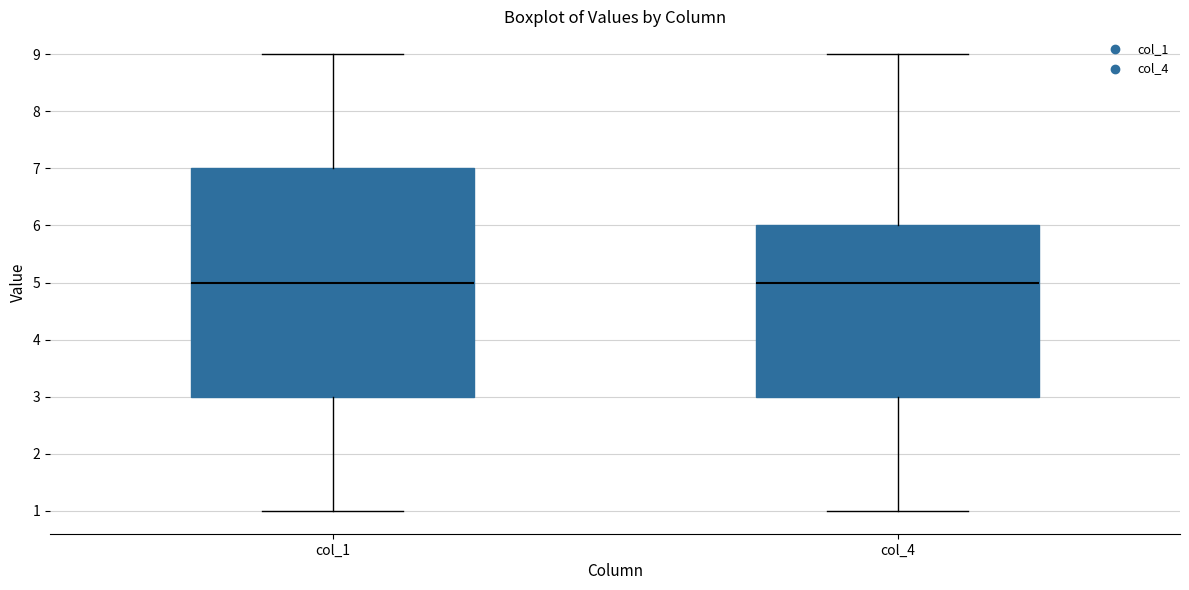

Comparing the boxes themselves (not the whiskers), which one is the tallest?

col_1